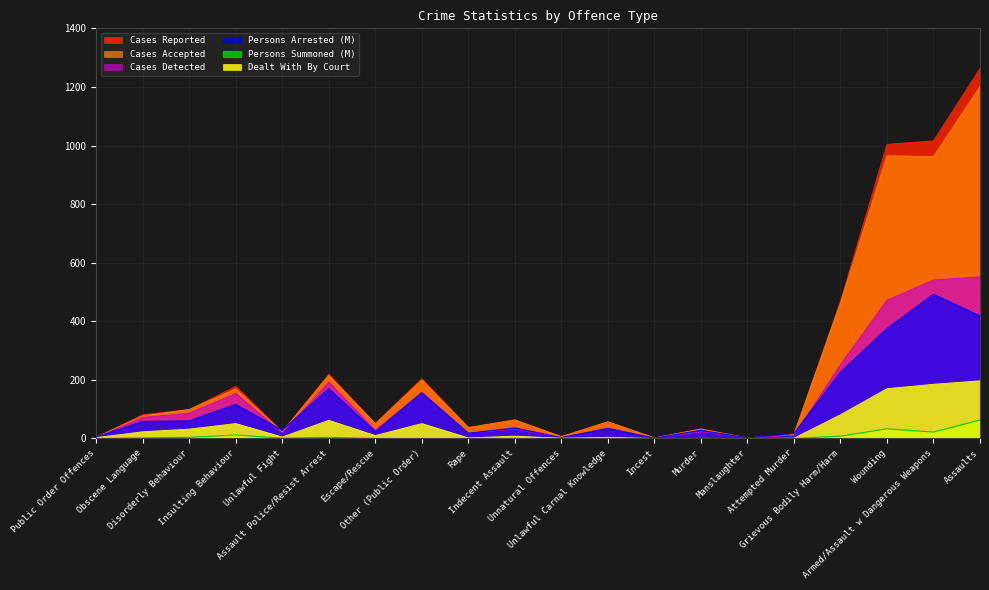

Where is Persons Summoned (M) nearest to the value 31?

Wounding